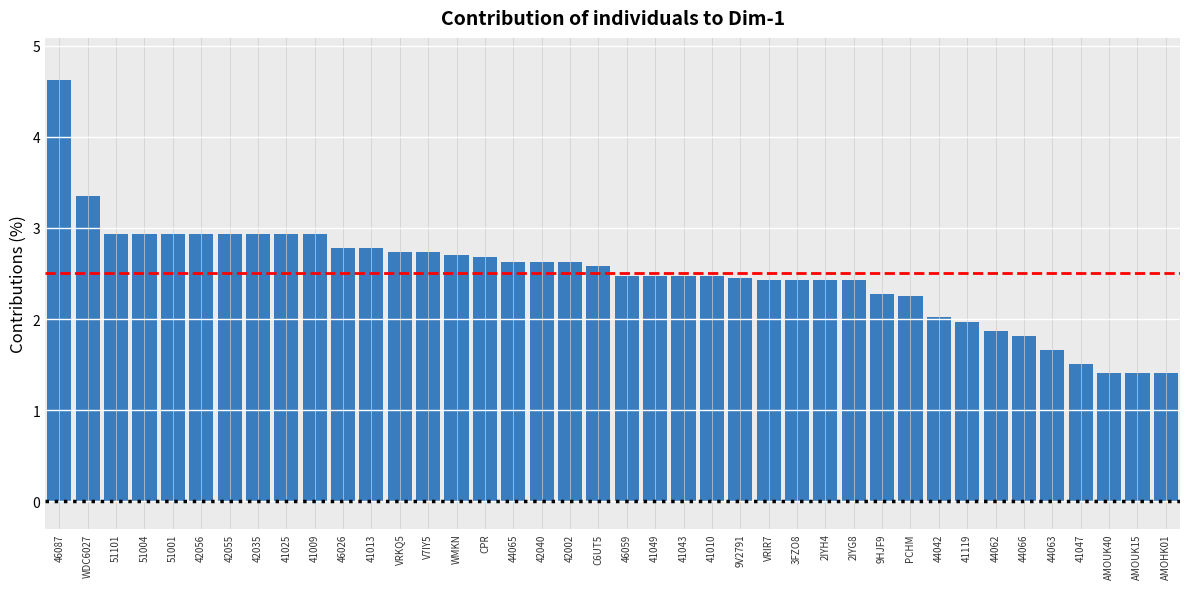

The value at VRIR7 is 1.7. True or false?

False